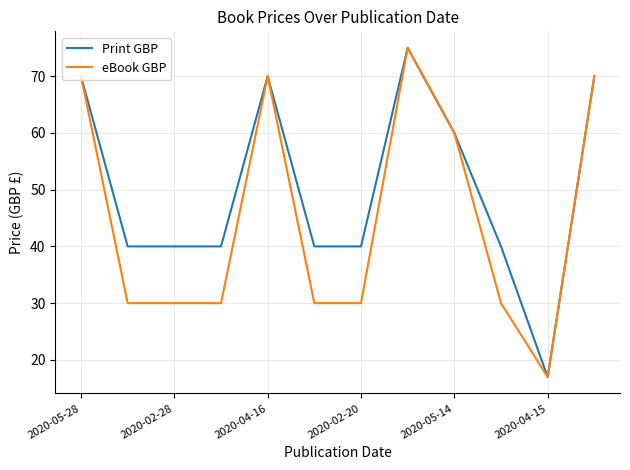

What is the highest value of the Print GBP series?

75.0